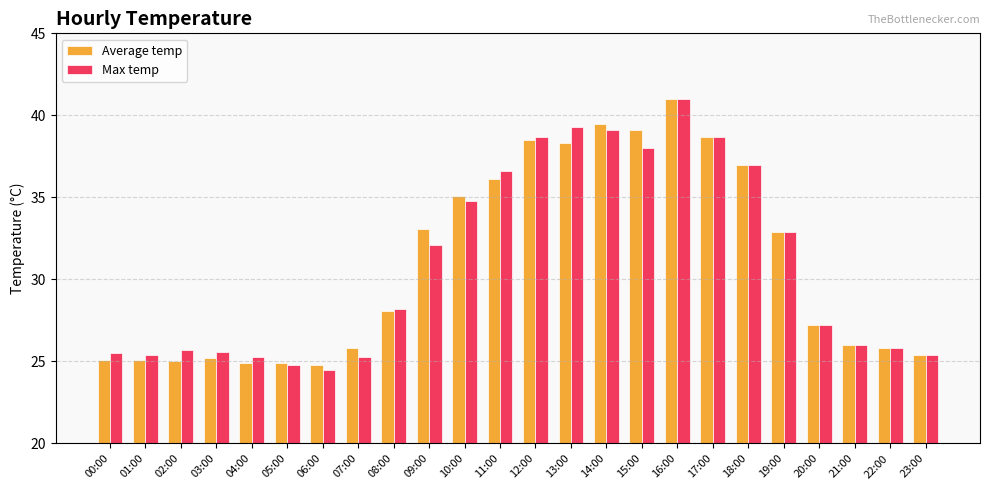

How many bars are there in each group?

2